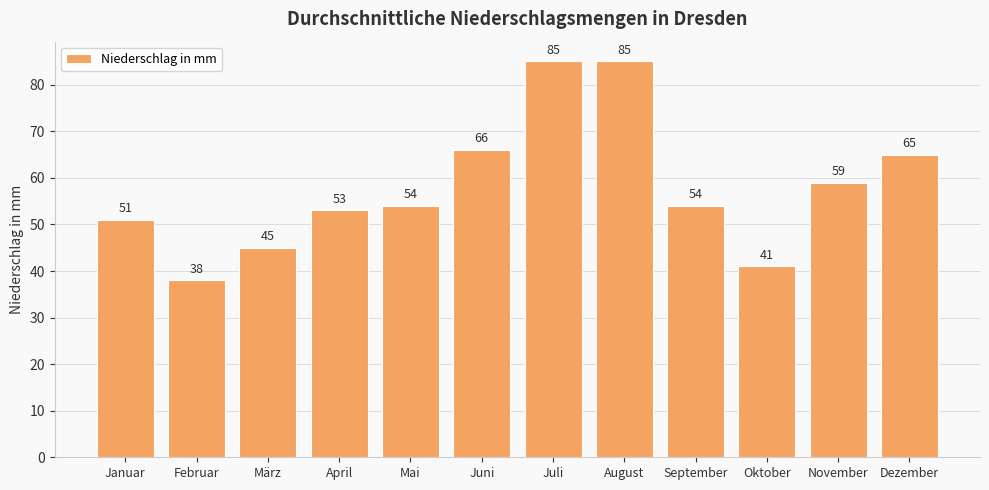

What is the label of the 7th bar from the right?

Juni